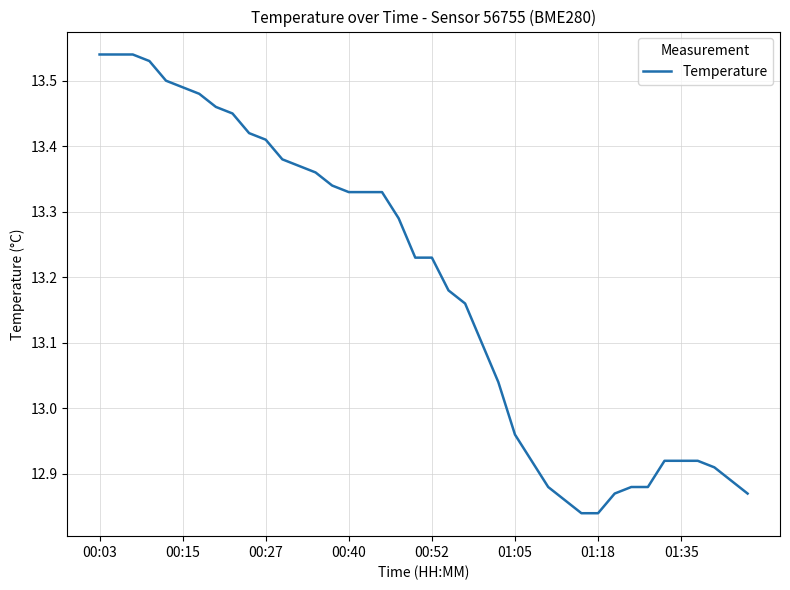

What is the difference between the maximum and minimum values?

0.7